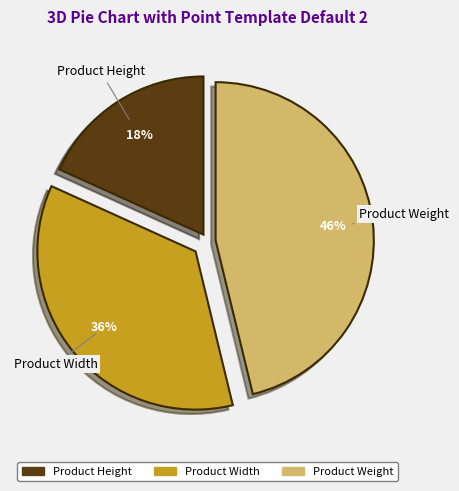

Rank the categories by value from highest to lowest.

Product Weight, Product Width, Product Height